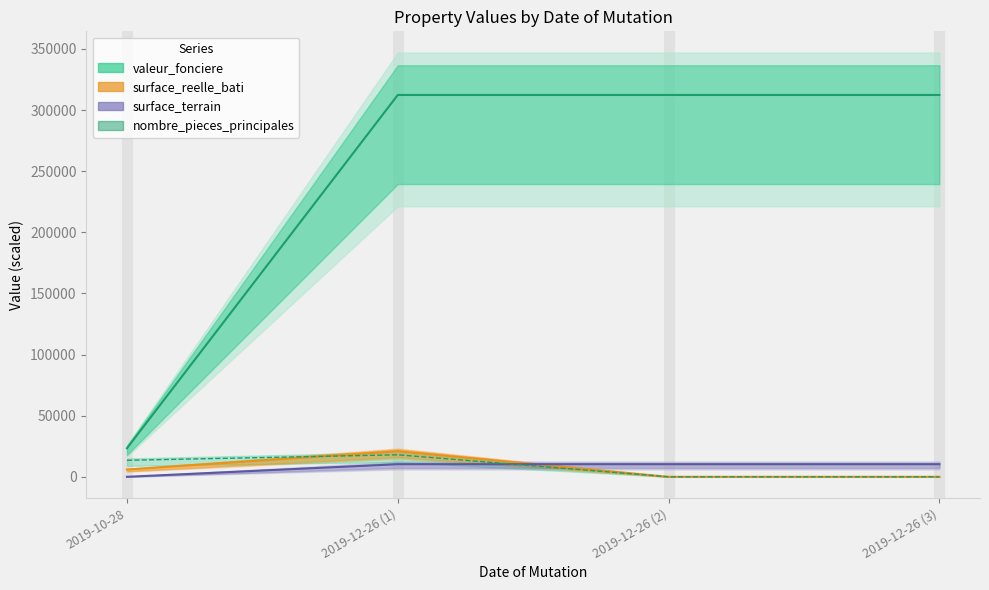

True or false: valeur_fonciere and nombre_pieces_principales intersect in this chart.

False